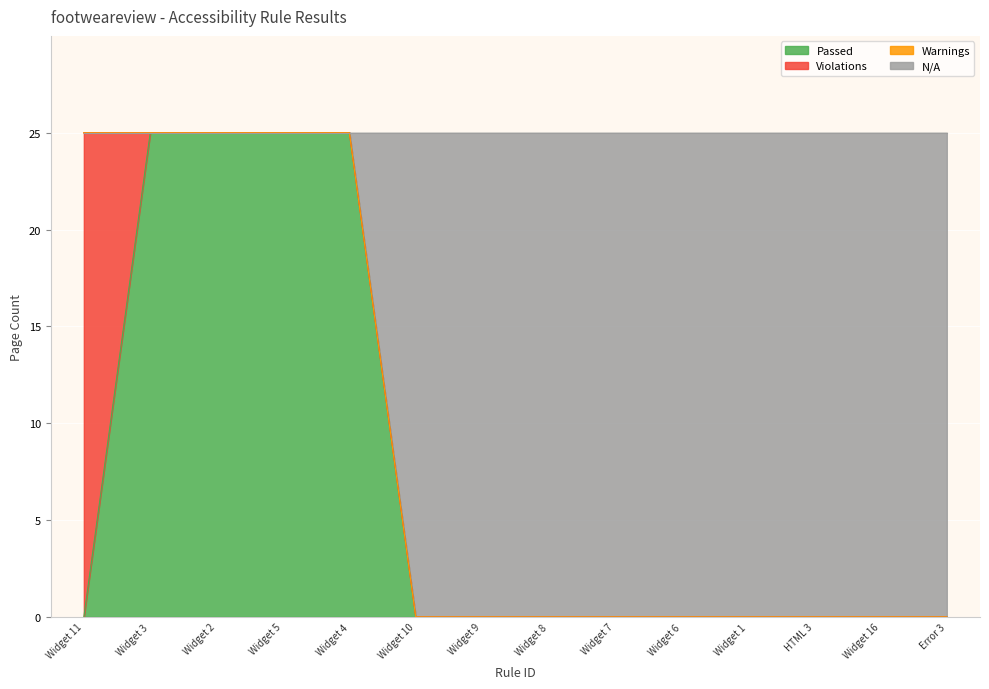

True or false: N/A has more than 0 interior local peaks.

False